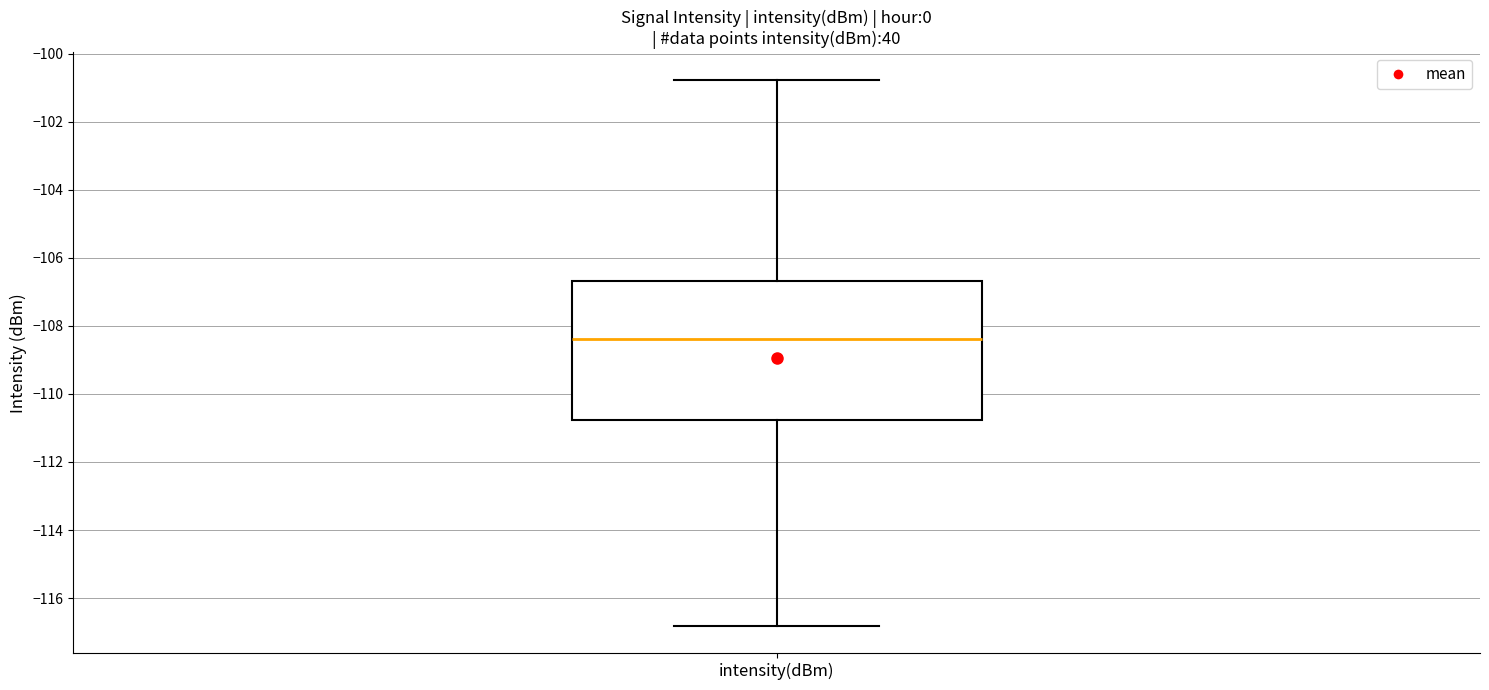

Transcribe this box plot: give where the median line is, the range the box spans, and where the two whiskers end, as read against the y-axis. The values are not printed on the chart, so give them approximately, as read against the axis.

median -108.4, box -110.8 to -106.6, whiskers -116.8 to -100.8